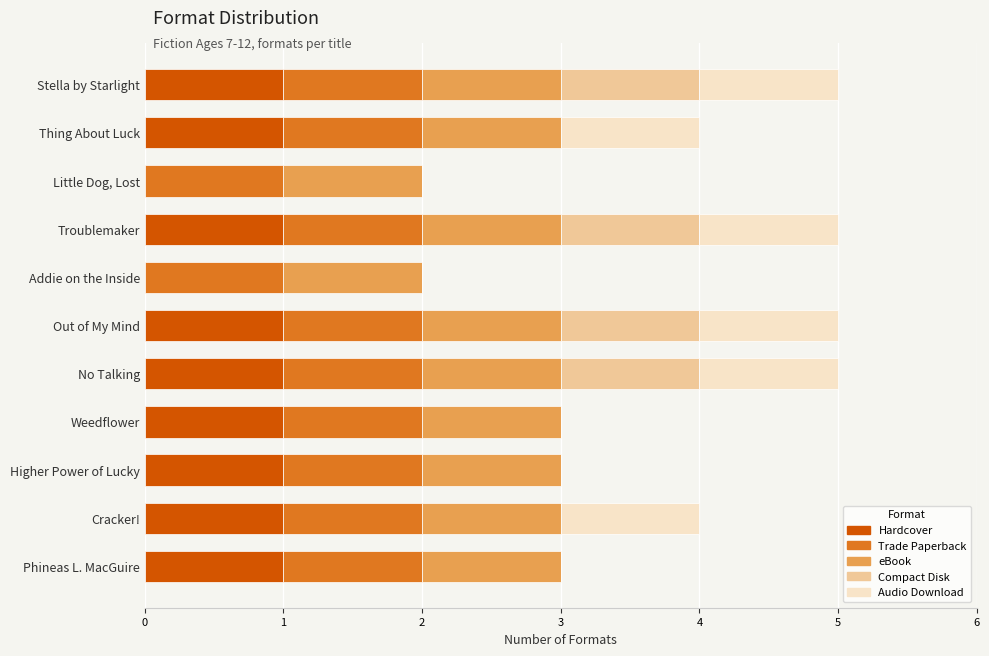

What is the sum of all Hardcover values?

9